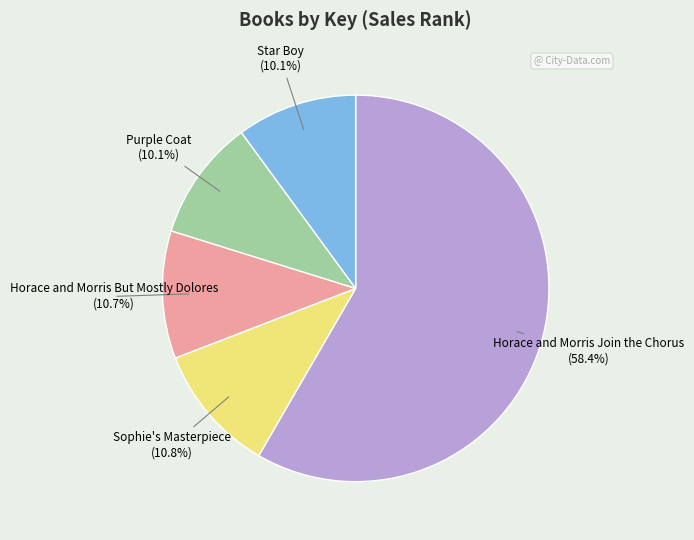

Do Star Boy and Purple Coat together represent more than half of the pie?

No